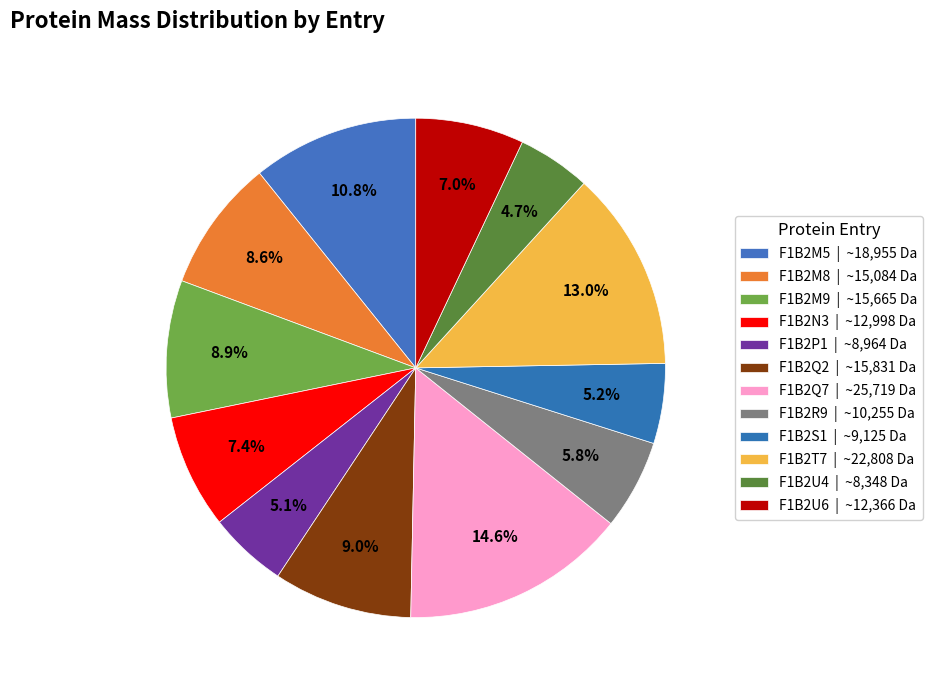

How many slices are in this pie chart?

12